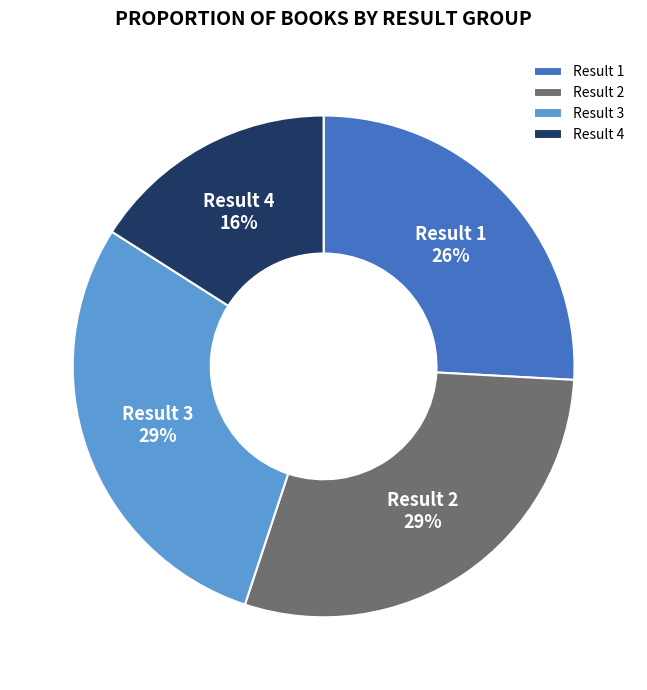

To the nearest percent, what percentage of the pie is Result 3?

29%